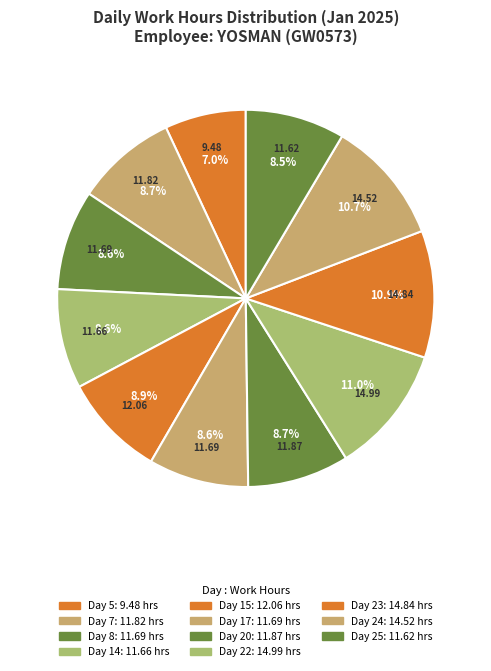

How many slices are in this pie chart?

11